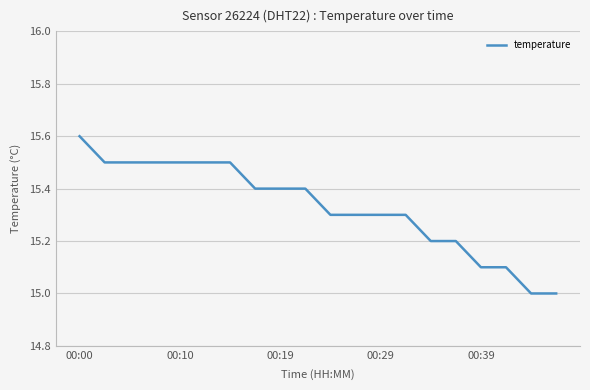

What is the maximum value shown in the chart?

15.6